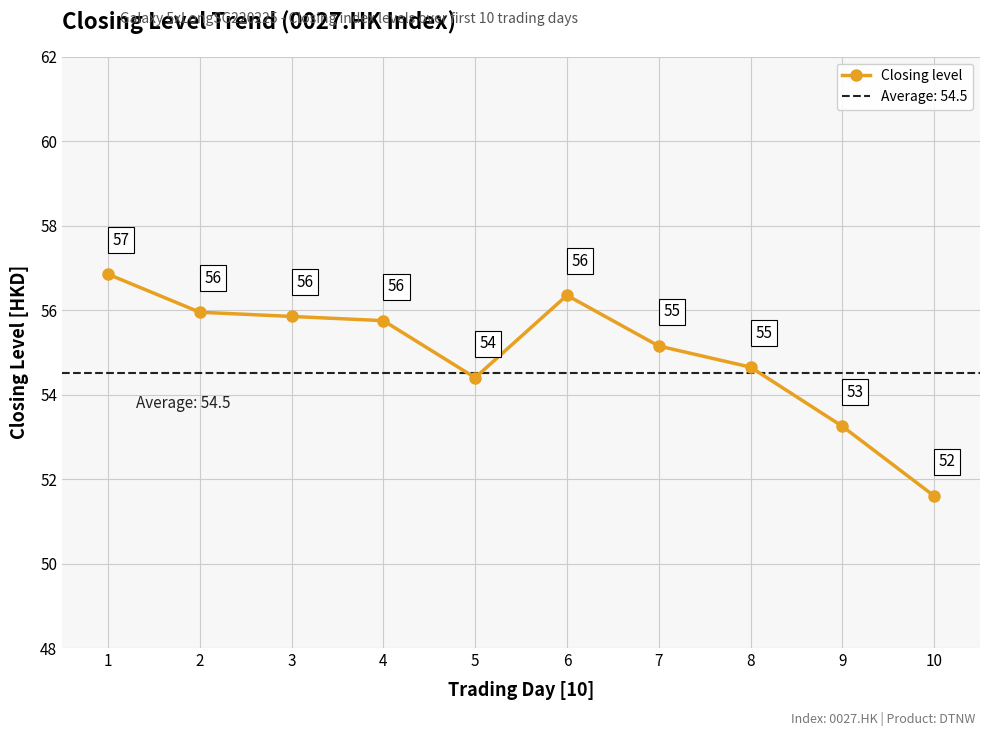

List the labels in order of value, smallest first.

10, 9, 5, 8, 7, 4, 3, 2, 6, 1